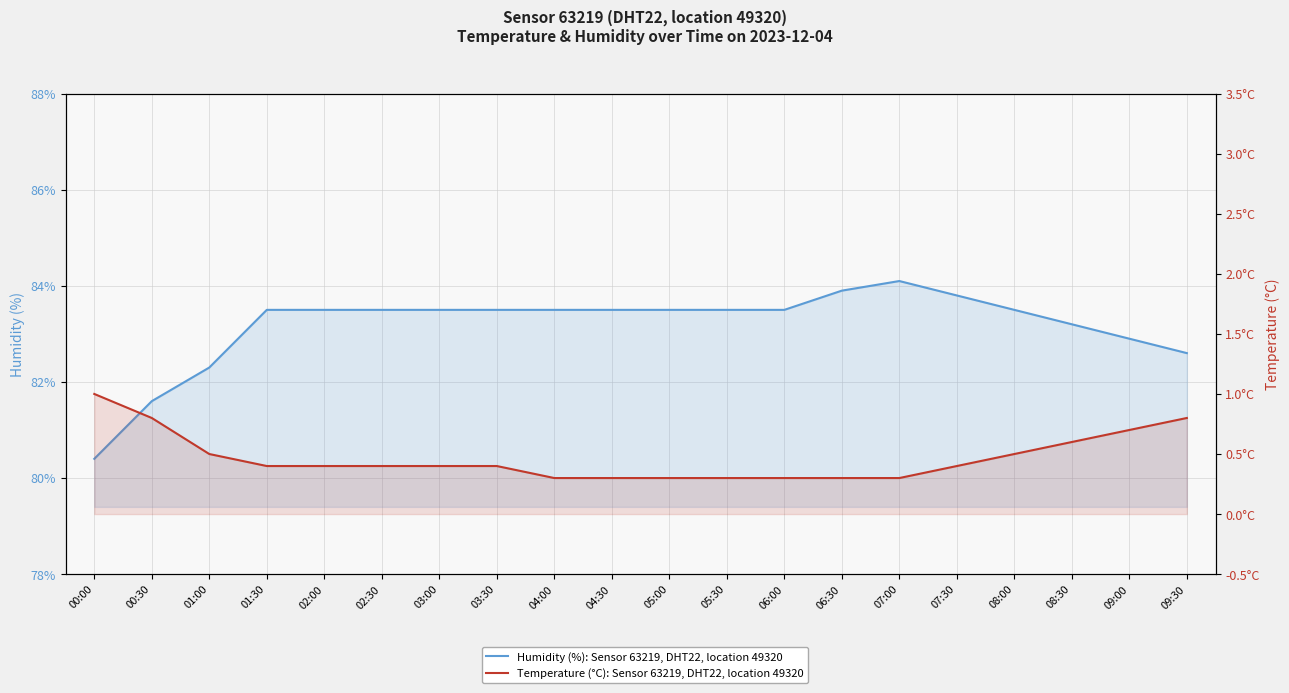

Rank the series by their average value, from lowest to highest.

temperature, humidity